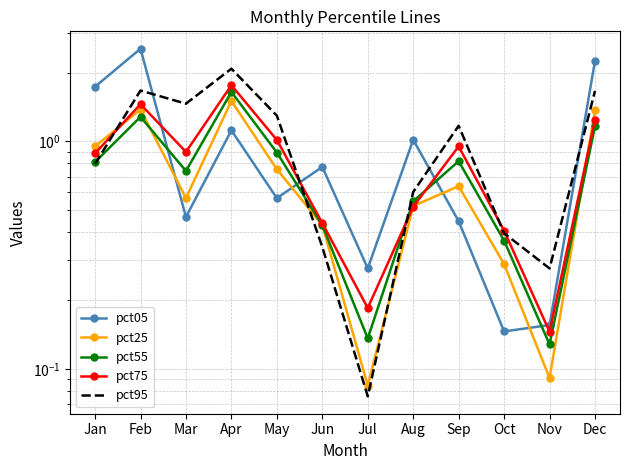

Between which two adjacent categories do pct05 and pct25 first intersect?

Feb and Mar